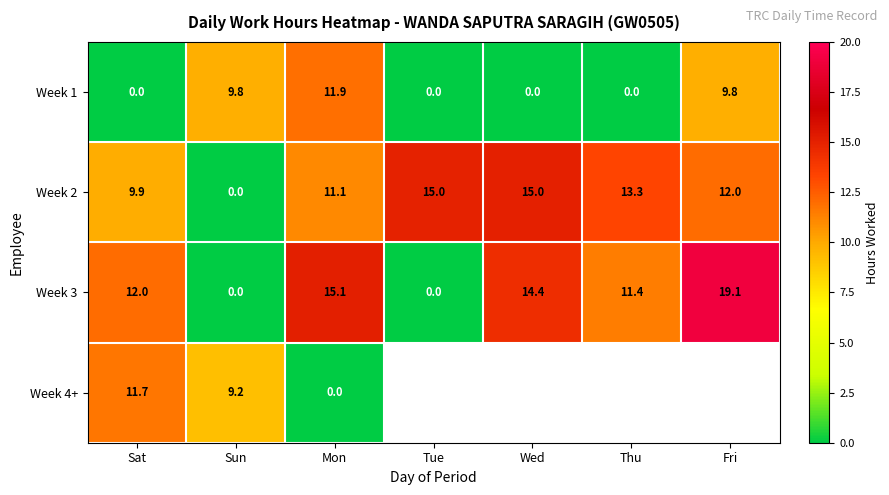

The Week 3 series shows 11.4 at Thu. True or false?

True